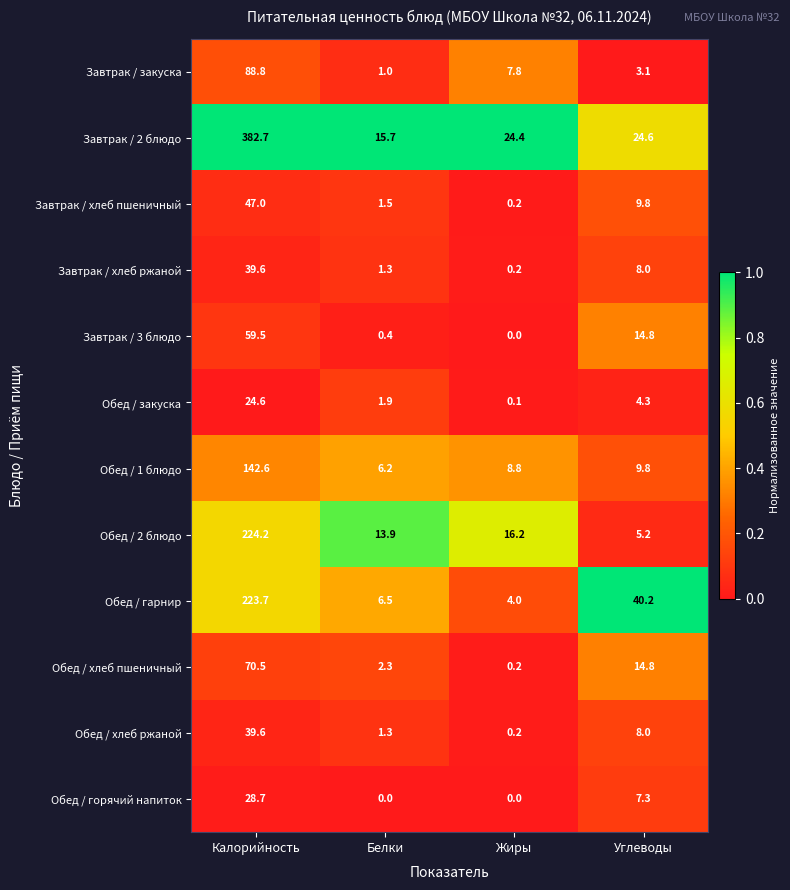

How many series are shown in this chart?

12